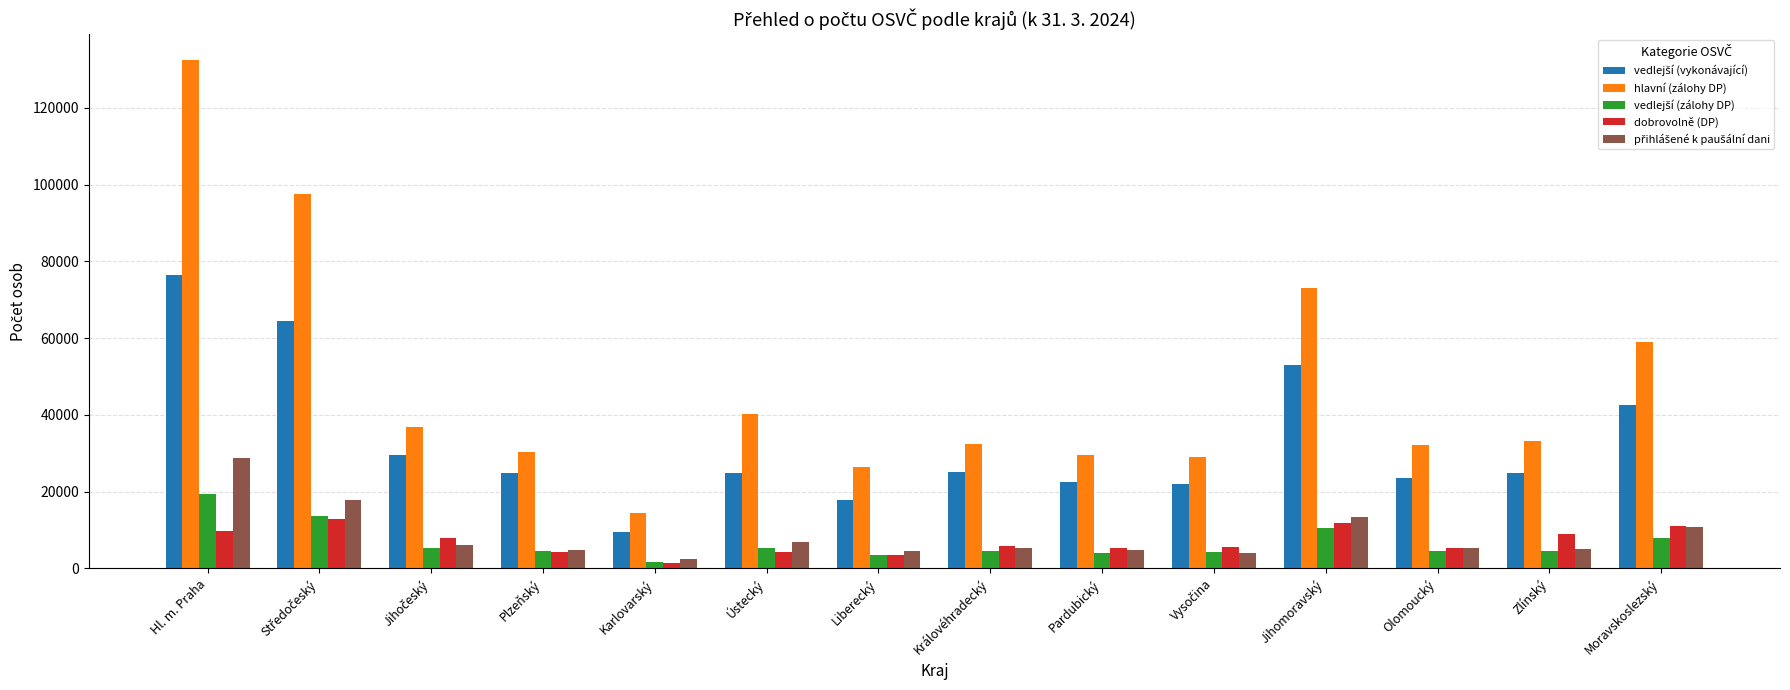

What is the maximum value shown in the chart?

132548